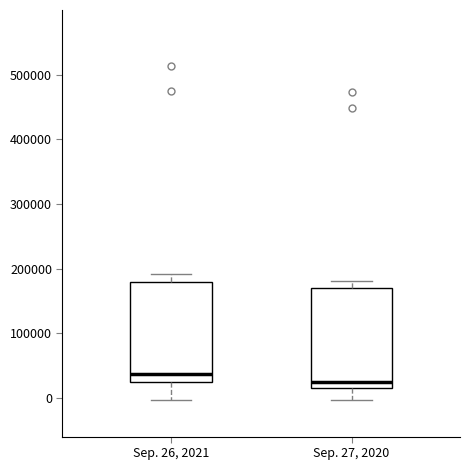

Reading left to right, read every box against the y-axis: the position of its median line, the range the box covers, and the ends of its whiskers. The values are not printed on the chart, so give them approximately, as read against the axis.

Sep. 26, 2021: median 40000, box 20000 to 180000, whiskers 0 to 190000
Sep. 27, 2020: median 20000, box 10000 to 170000, whiskers 0 to 180000